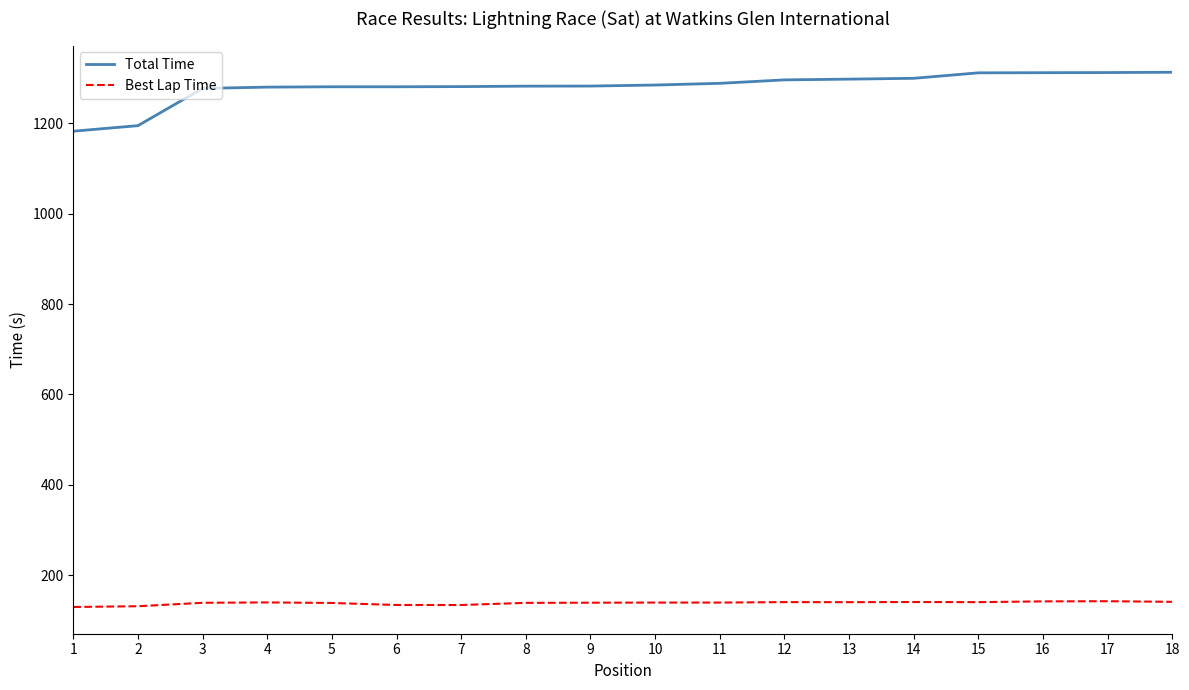

What is the difference between the highest and lowest values at 14?

1159.0